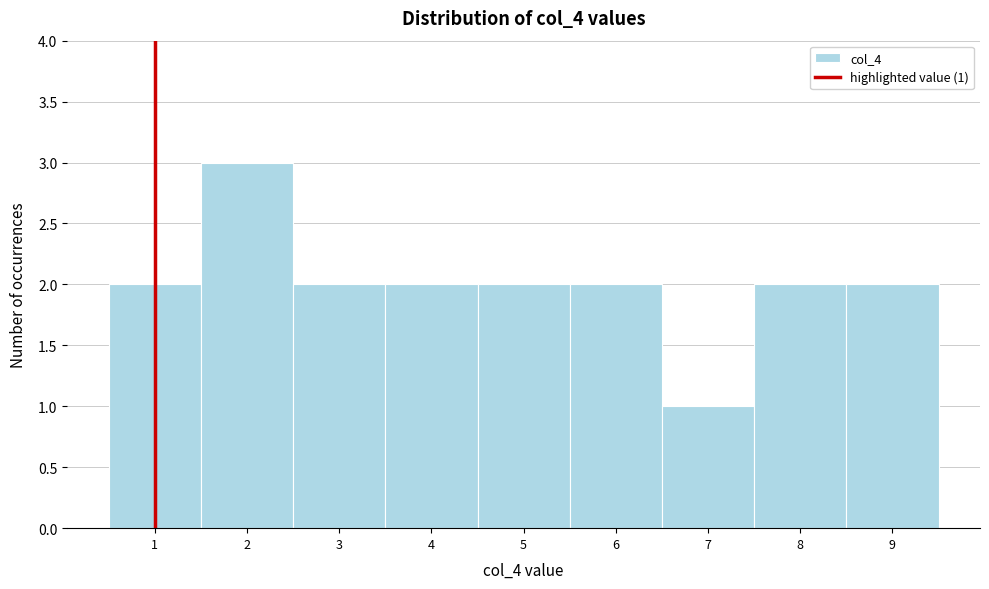

Over which range of the x-axis is the bar tallest?

1.5 to 2.5